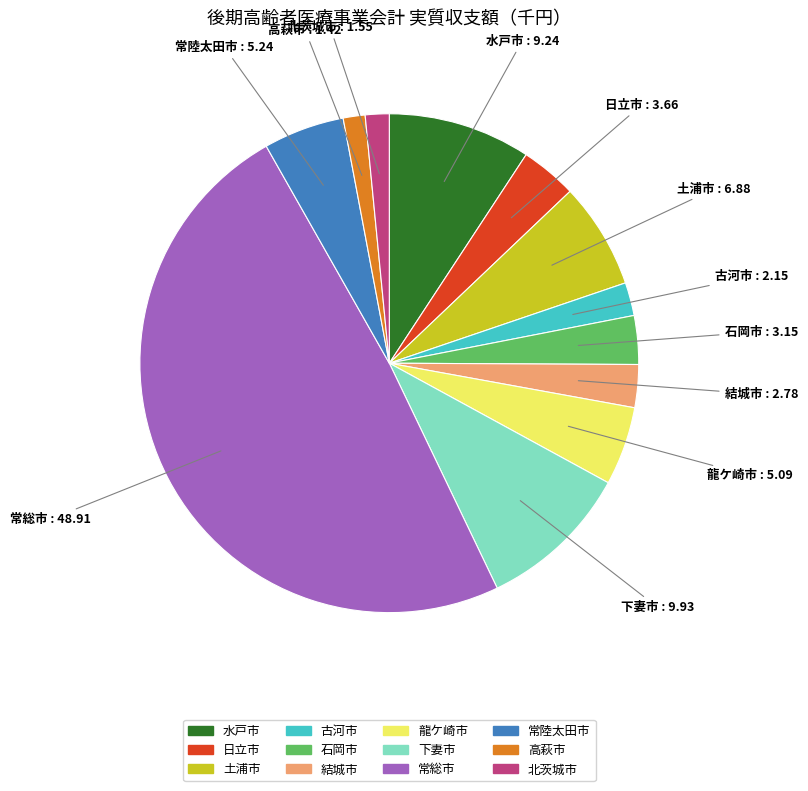

True or false: 古河市 accounts for 11% of the total.

False